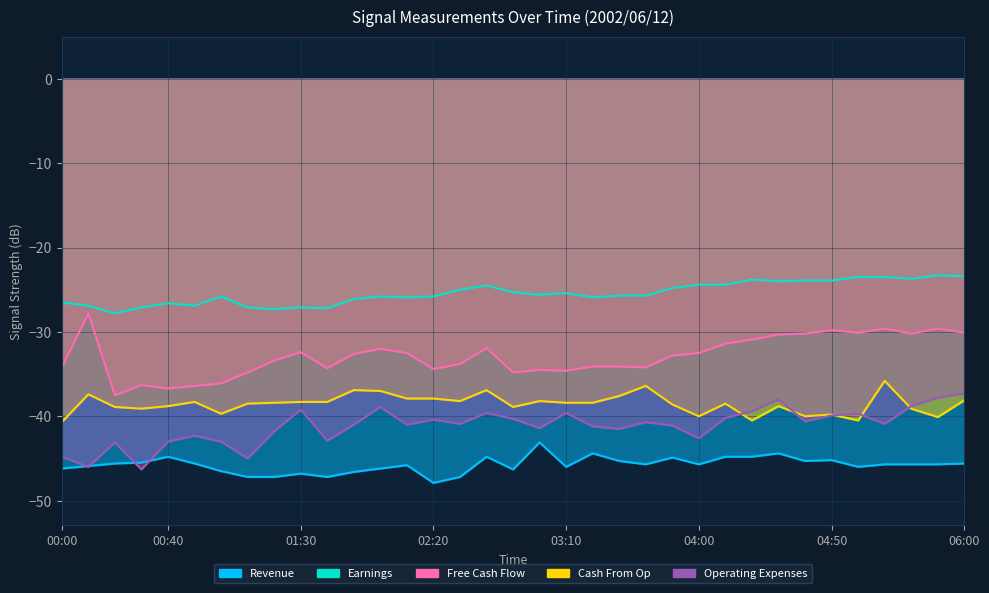

At which category is the sum across all series the highest?

06:00